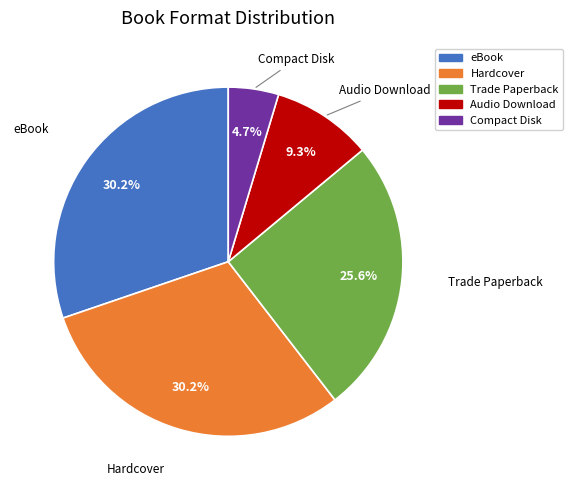

Between Compact Disk and Audio Download, which is larger?

Audio Download